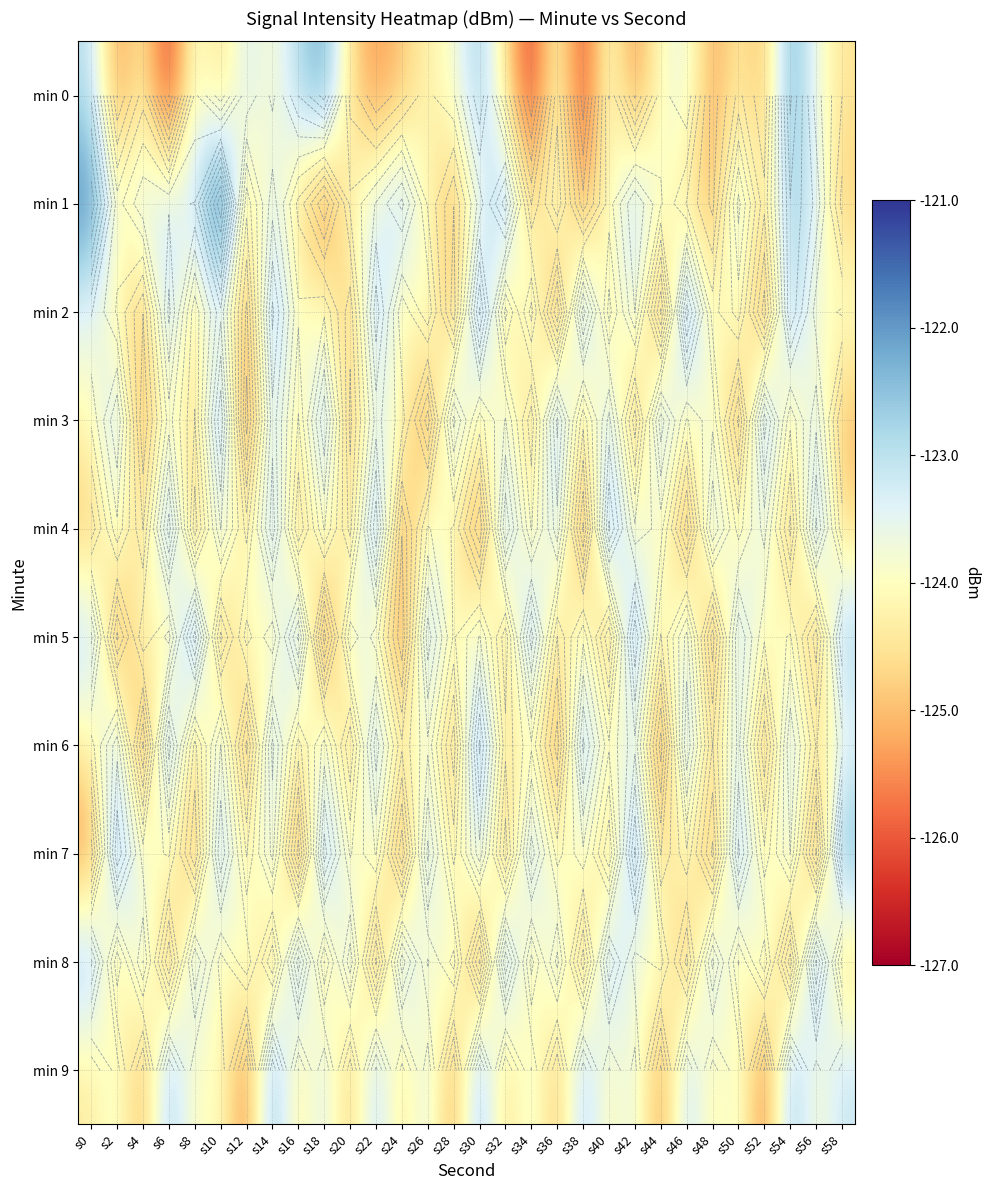

What is the difference between the maximum and minimum values in the min 3 series?

3.6